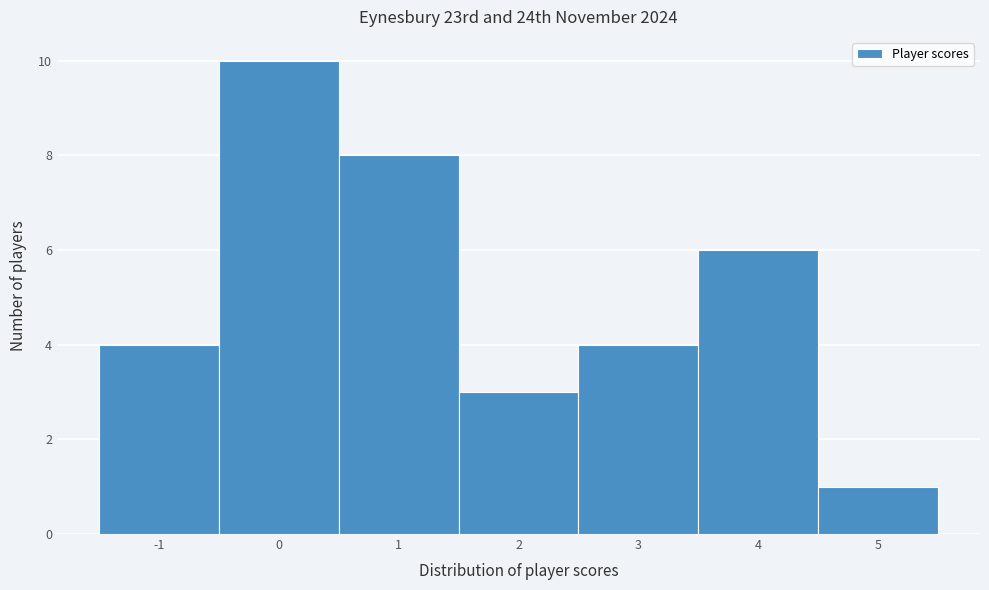

Reading left to right, list every bar in this chart as the range it spans on the x-axis followed by its height. The values are not printed on the chart, so give them approximately, as read against the axis.

-1.5 to -0.5: 4
-0.5 to 0.5: 10
0.5 to 1.5: 8
1.5 to 2.5: 3
2.5 to 3.5: 4
3.5 to 4.5: 6
4.5 to 5.5: 1